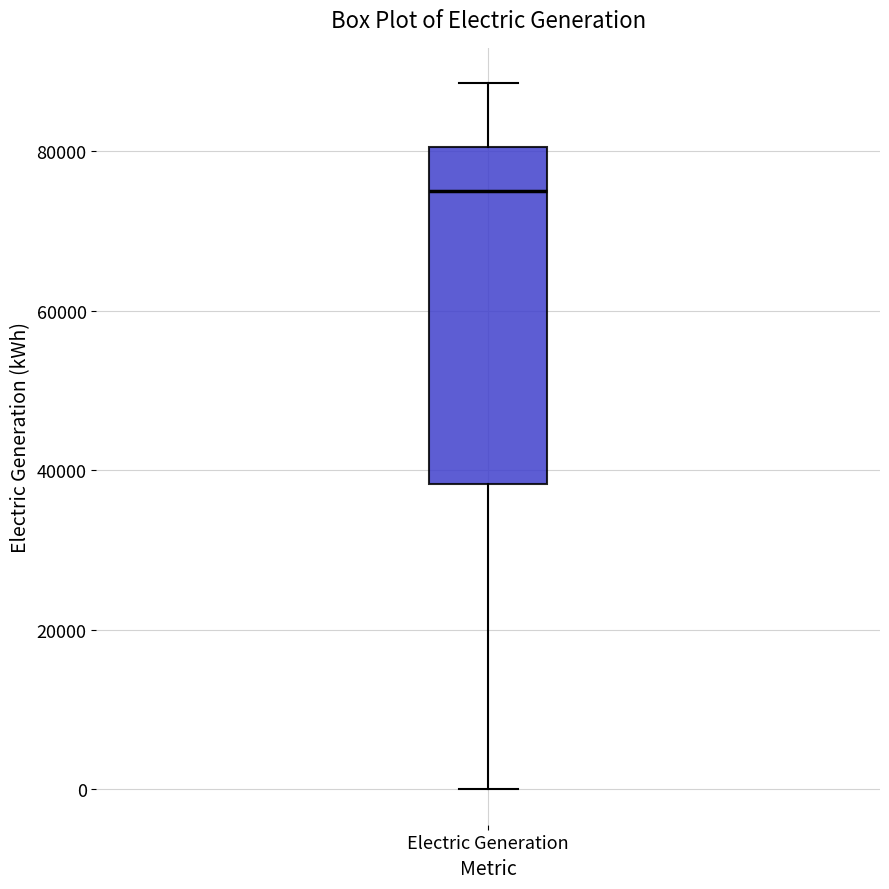

Read this box plot against the y-axis: the position of the median line, the range covered by the box, and the ends of both whiskers. The values are not printed on the chart, so give them approximately, as read against the axis.

median 74000, box 38000 to 80000, whiskers 0 to 88000